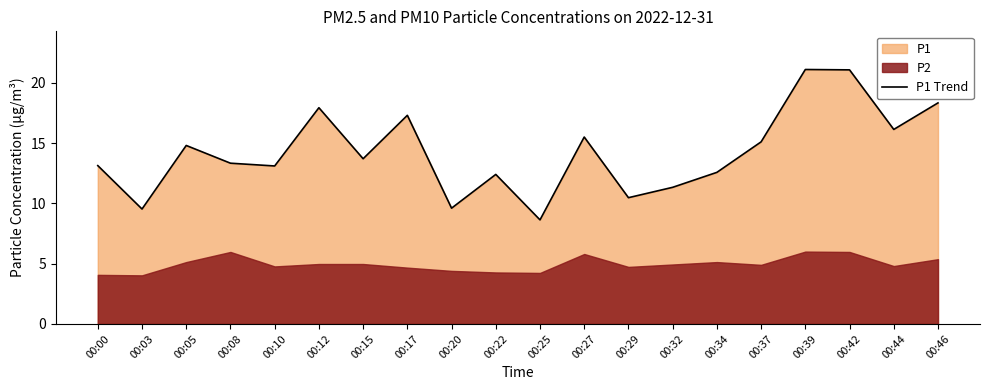

Reading left to right, extract all data points from this chart.

13.1	9.5	14.8	13.3	13.1	17.9	13.7	17.3	9.6	12.4	8.6	15.5	10.5	11.3	12.6	15.1	21.1	21.1	16.1	18.3